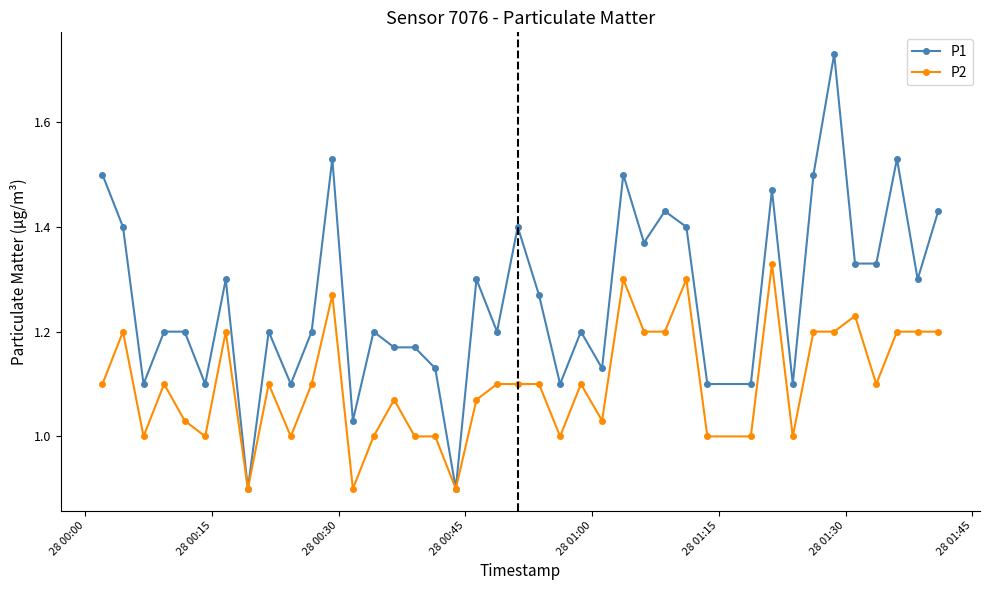

True or false: P2 has more than 2 interior local peaks.

True